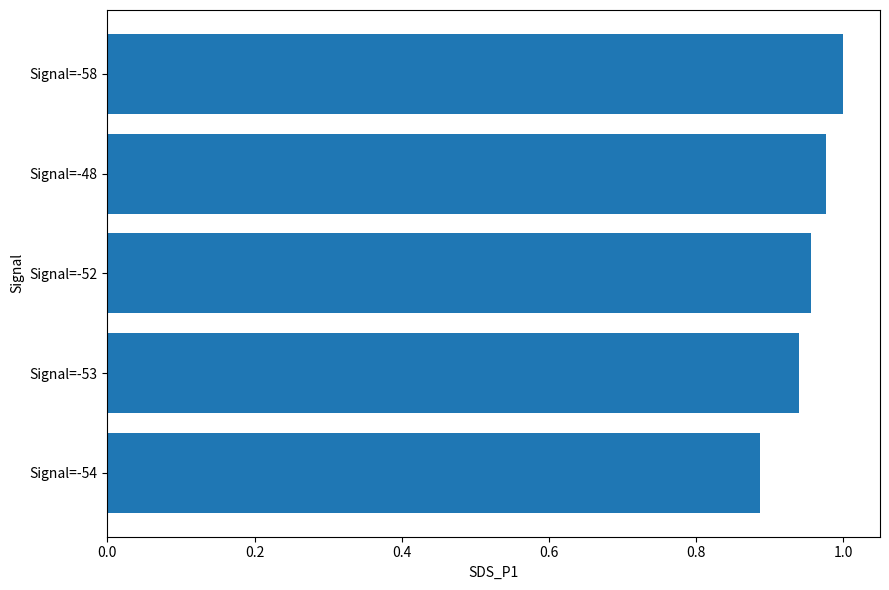

Which category has the highest value across all series?

Signal=-58